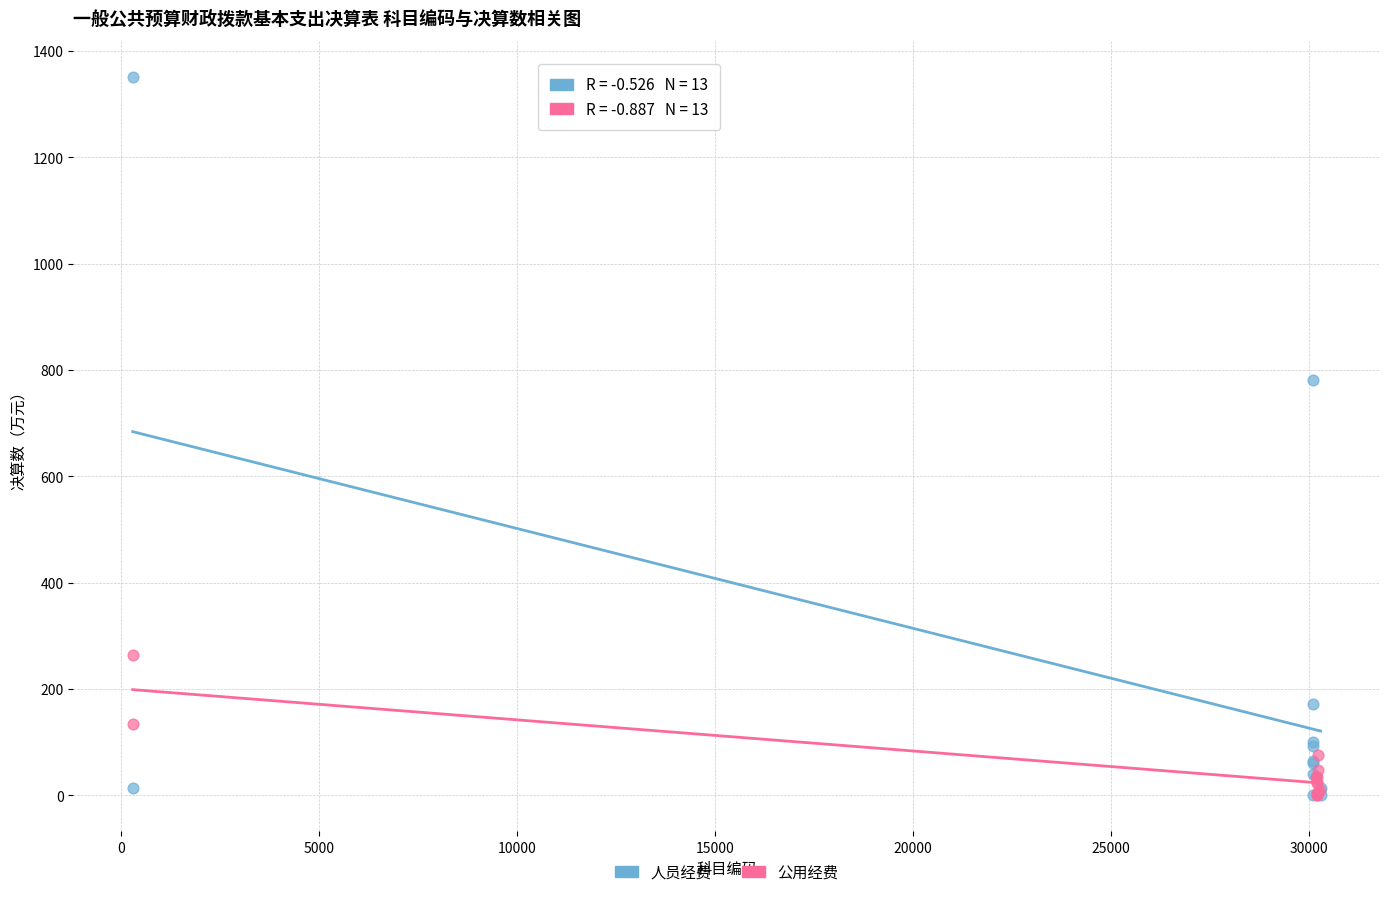

Which series reaches the maximum Y coordinate?

人员经费